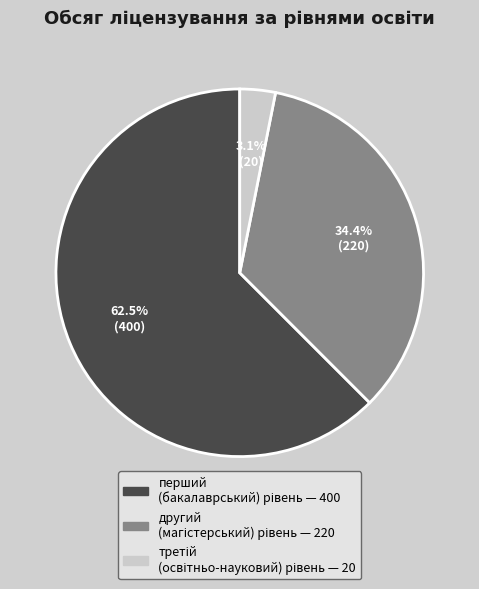

Is there any slice that represents more than half of the pie?

Yes